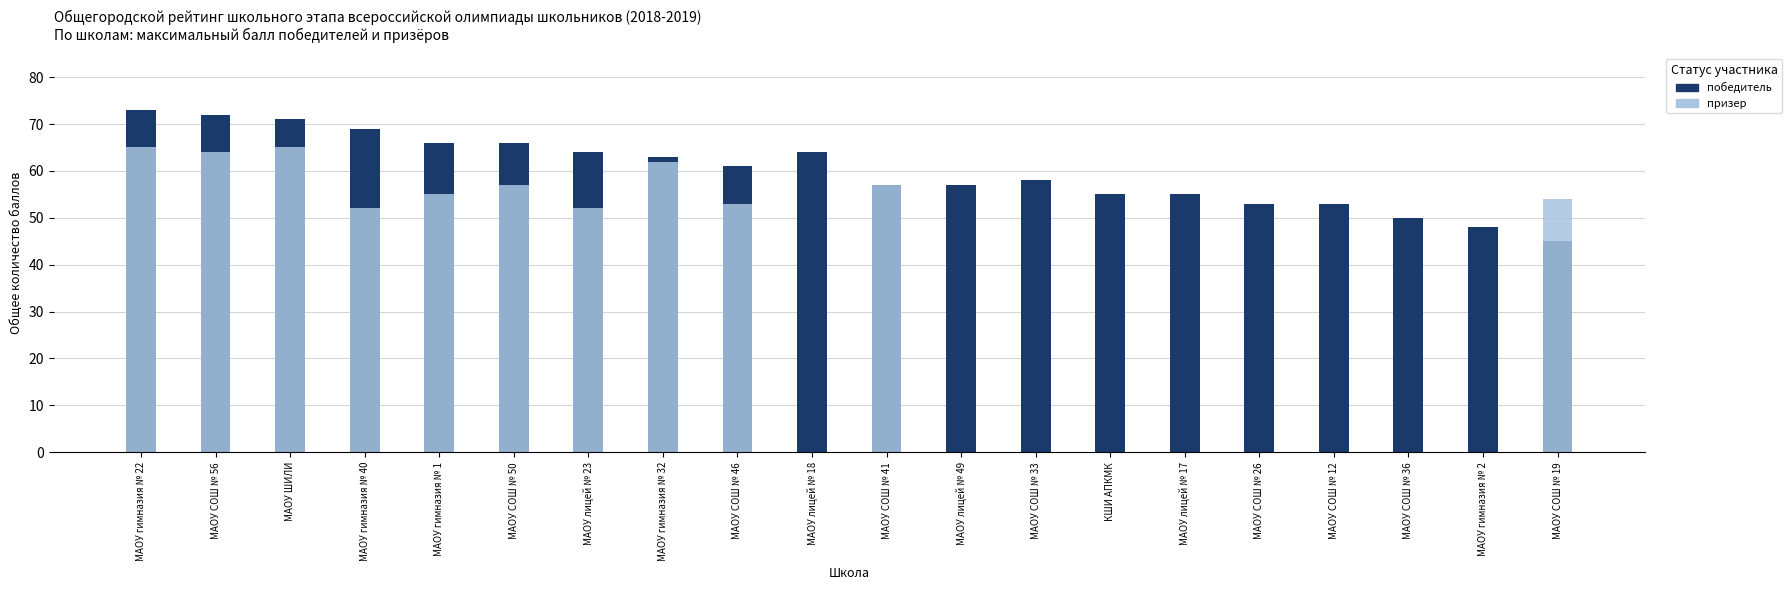

What is the spread (max minus min) of values at МАОУ гимназия № 22?

8